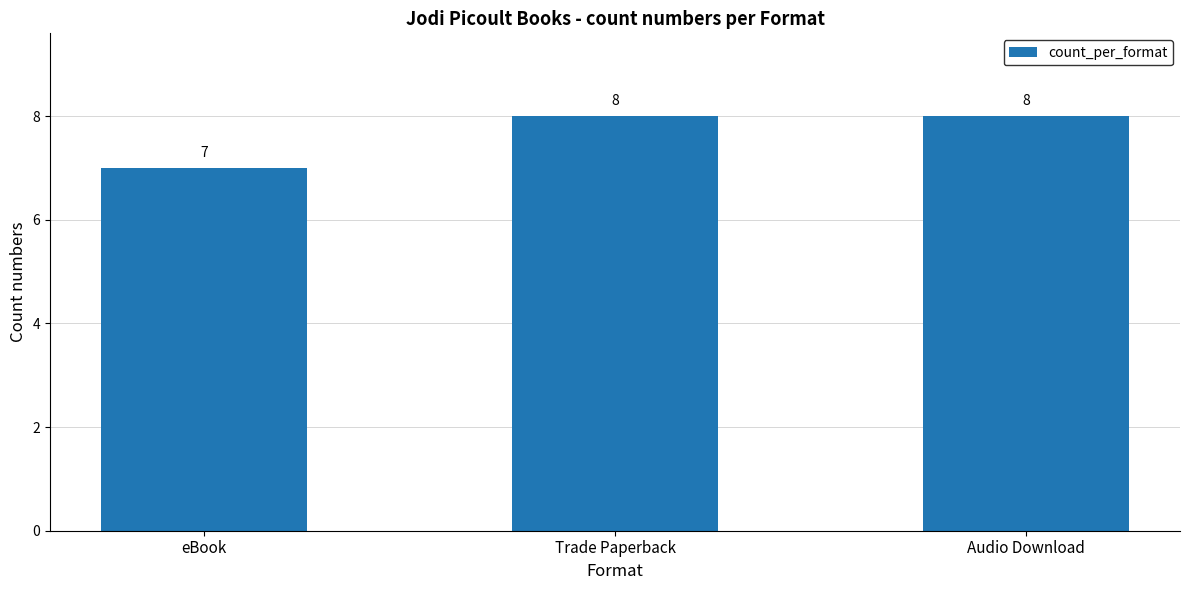

What is the greatest value displayed?

8